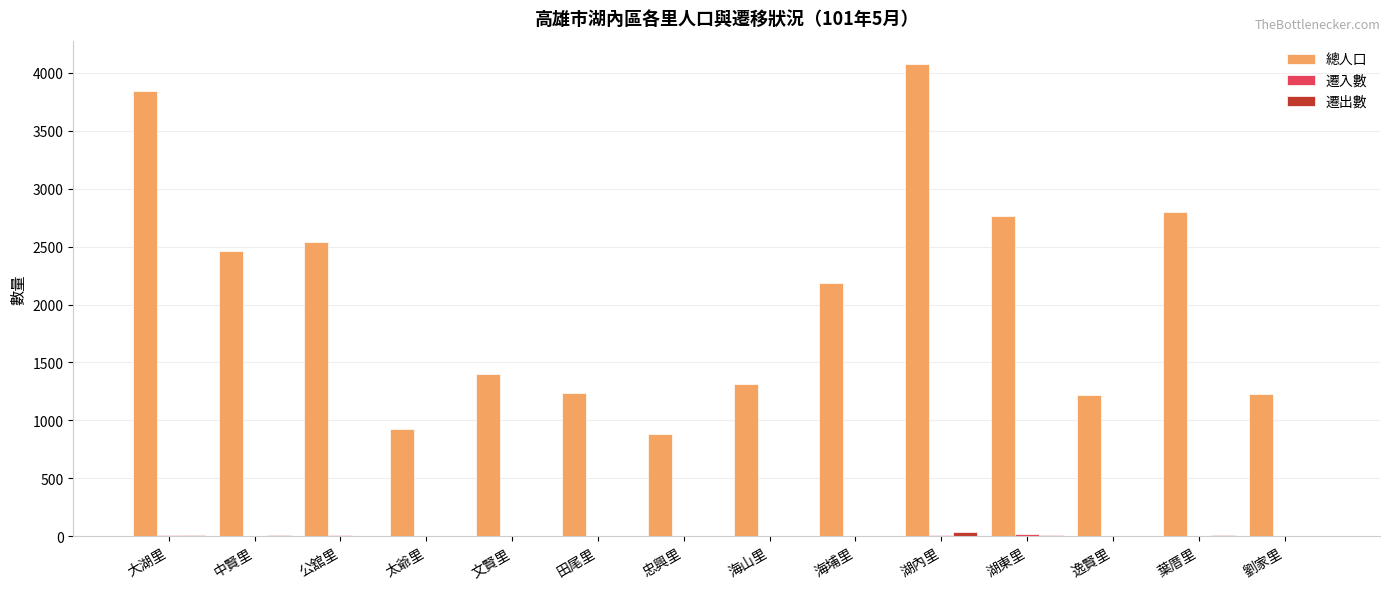

Which series has the largest total across all categories?

總人口